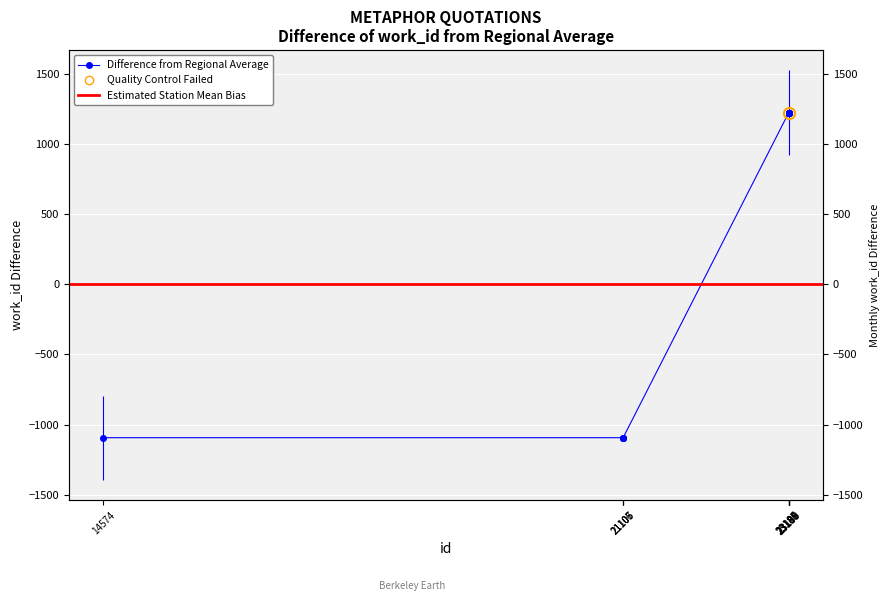

What is the value of the 6th point from the left?

1219.2